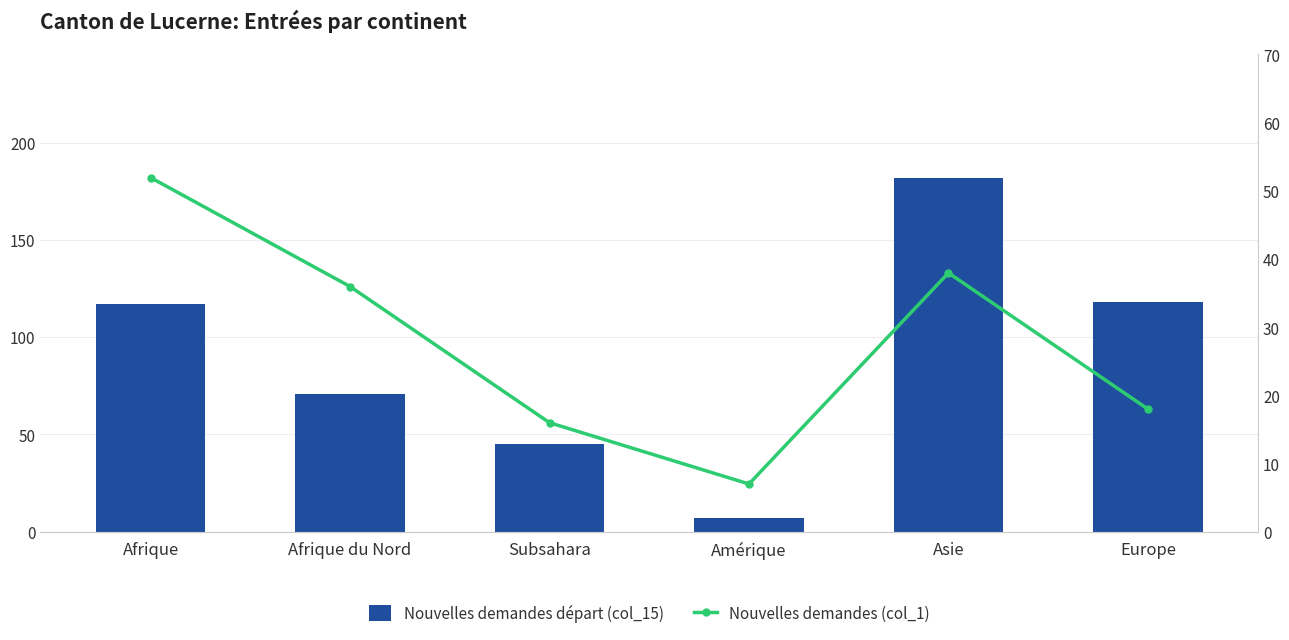

Rank the categories by Nouvelles demandes (col_1) value from highest to lowest.

Afrique, Asie, Afrique du Nord, Europe, Subsahara, Amérique